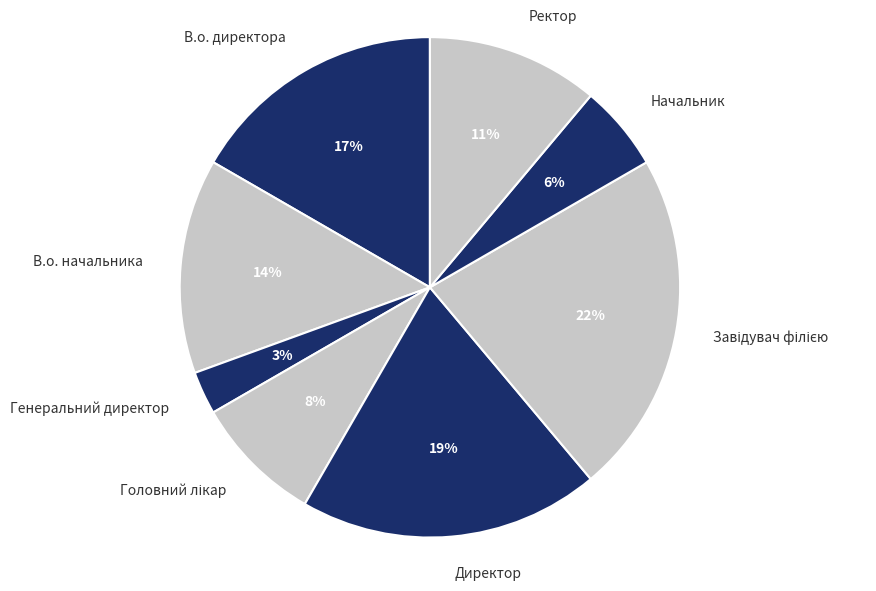

What is the ratio of the value at В.о. начальника to the value at Директор?

0.7